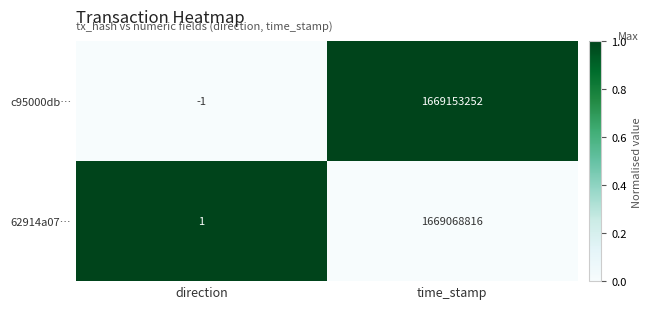

How many series are shown in this chart?

2